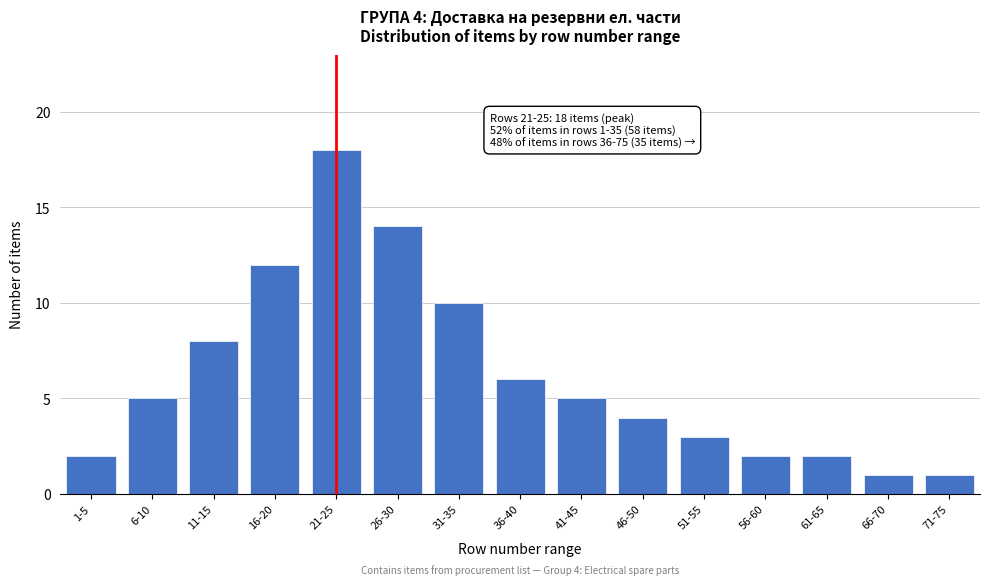

Reading left to right, extract all data points from this chart.

1-5=2	6-10=5	11-15=8	16-20=12	21-25=18	26-30=14	31-35=10	36-40=6	41-45=5	46-50=4	51-55=3	56-60=2	61-65=2	66-70=1	71-75=1